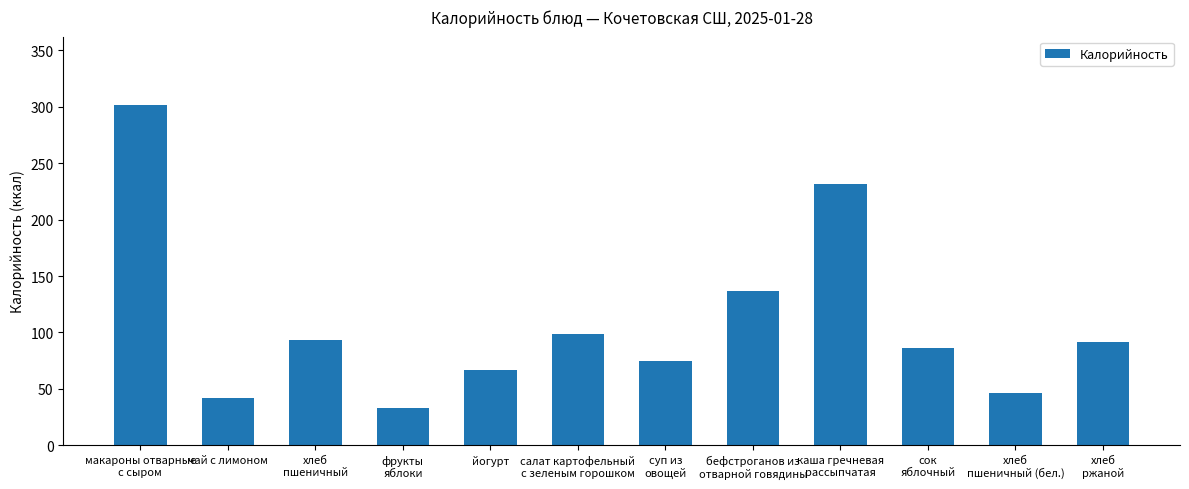

What is the maximum value shown in the chart?

301.9